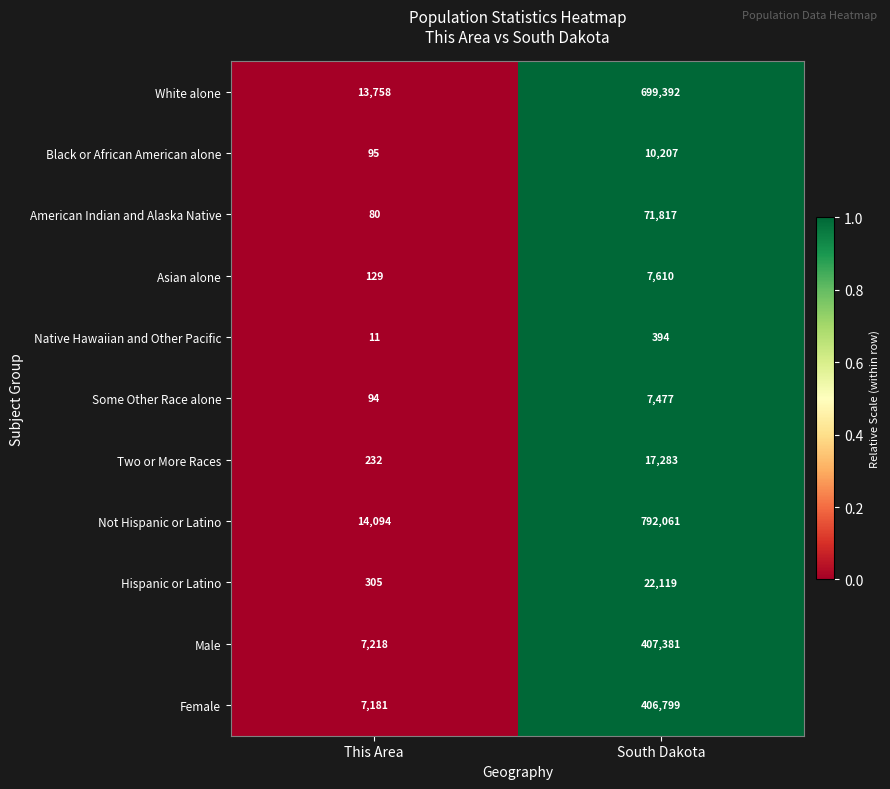

What is the lowest value of the Some Other Race alone series?

94